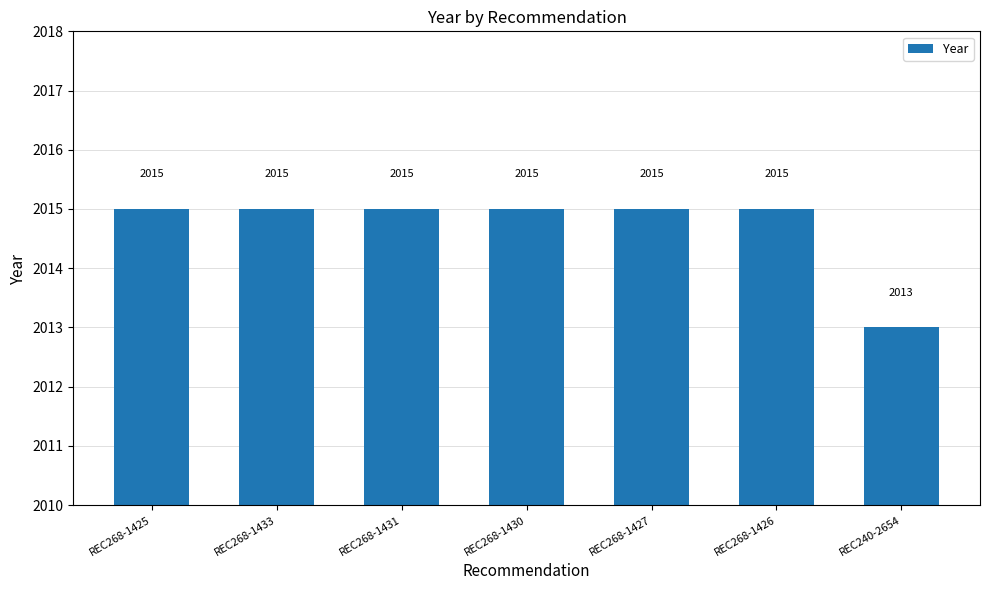

Are the bars horizontal?

No